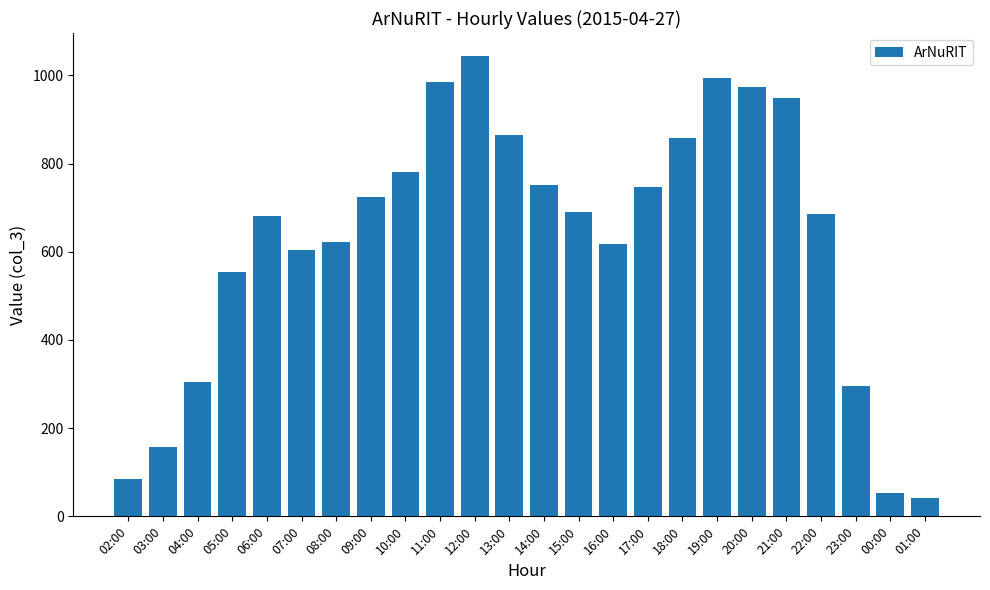

Does the chart contain any negative values?

No